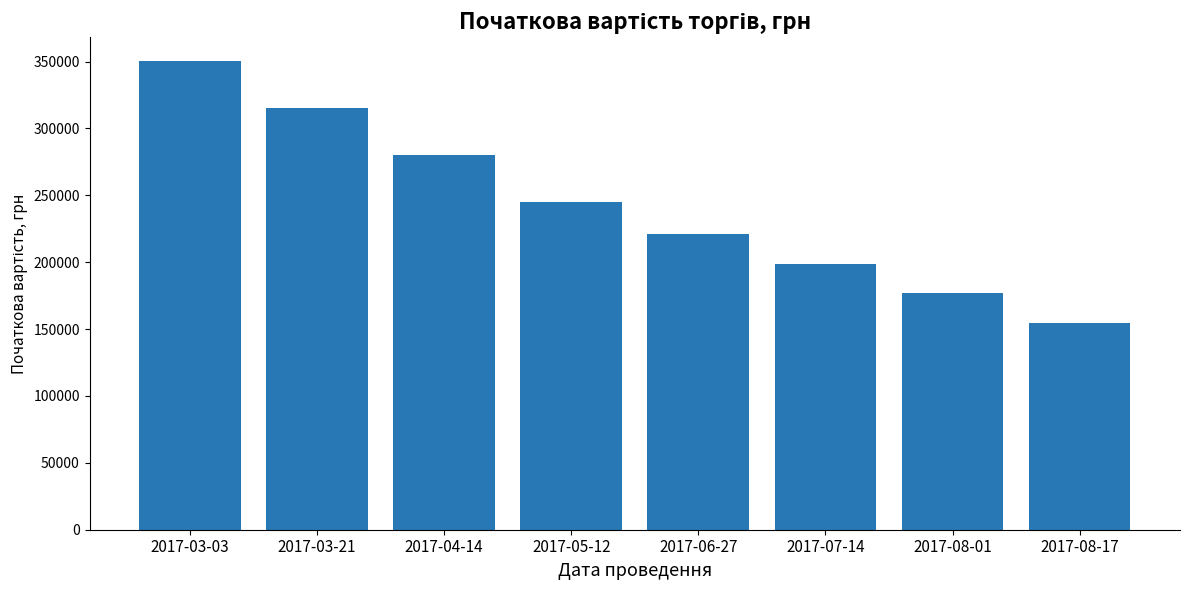

What is the approximate value at 2017-03-21?

315425.1